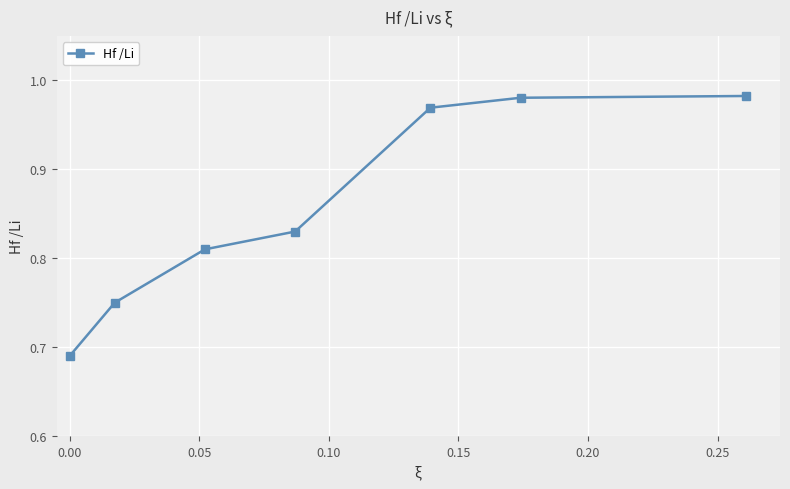

What is the average value?

0.9